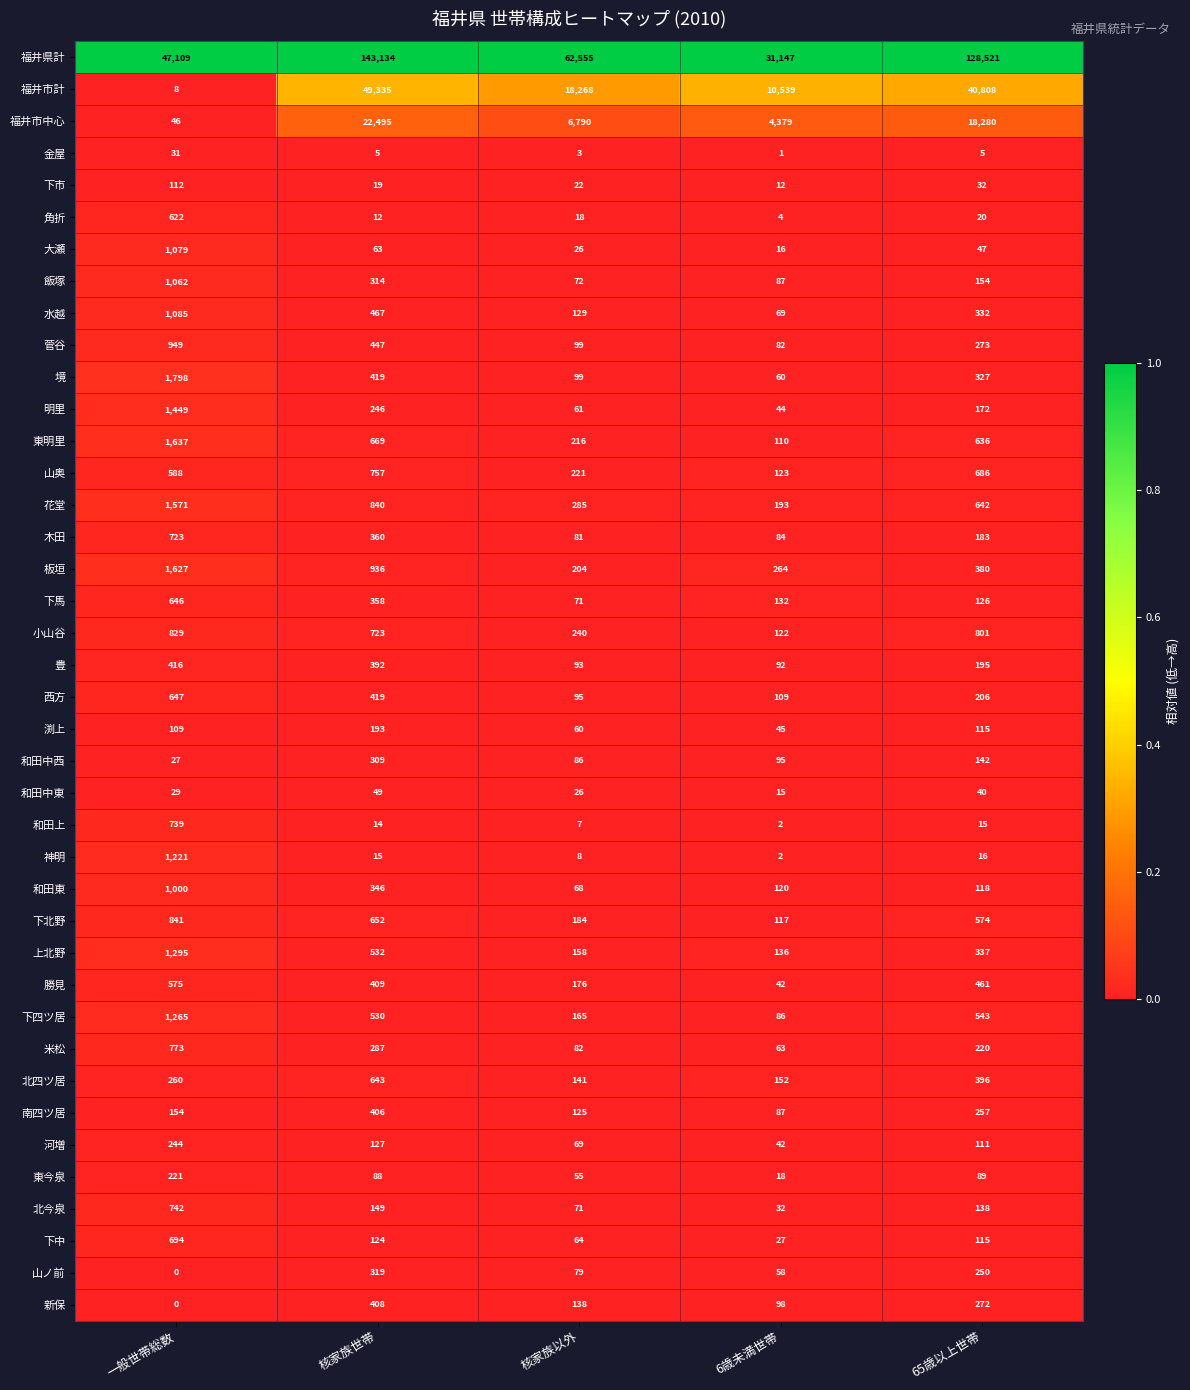

The value of 北四ツ居 at 核家族以外 is 141. True or false?

True